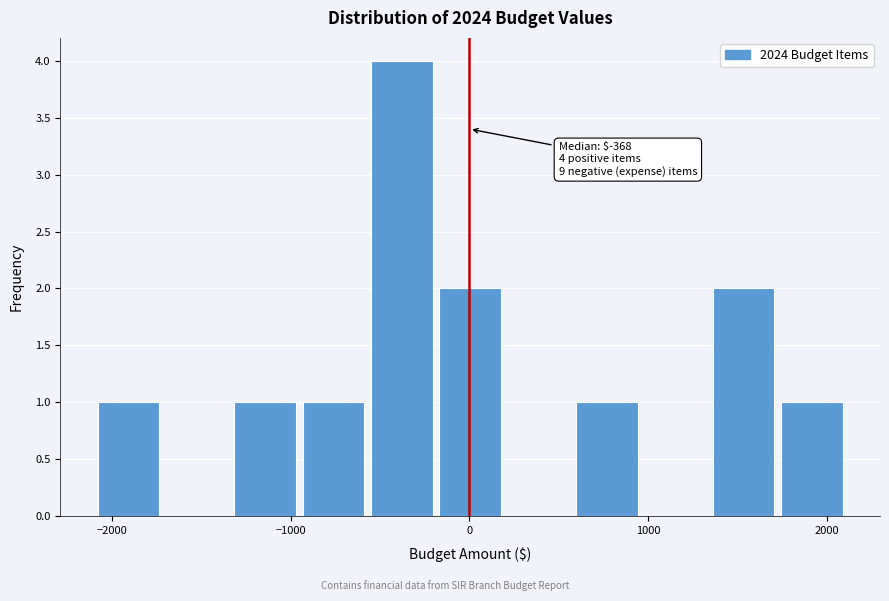

Around what value on the x-axis is the tallest bar? Give the approximate position of its centre, as read against the axis.

-400